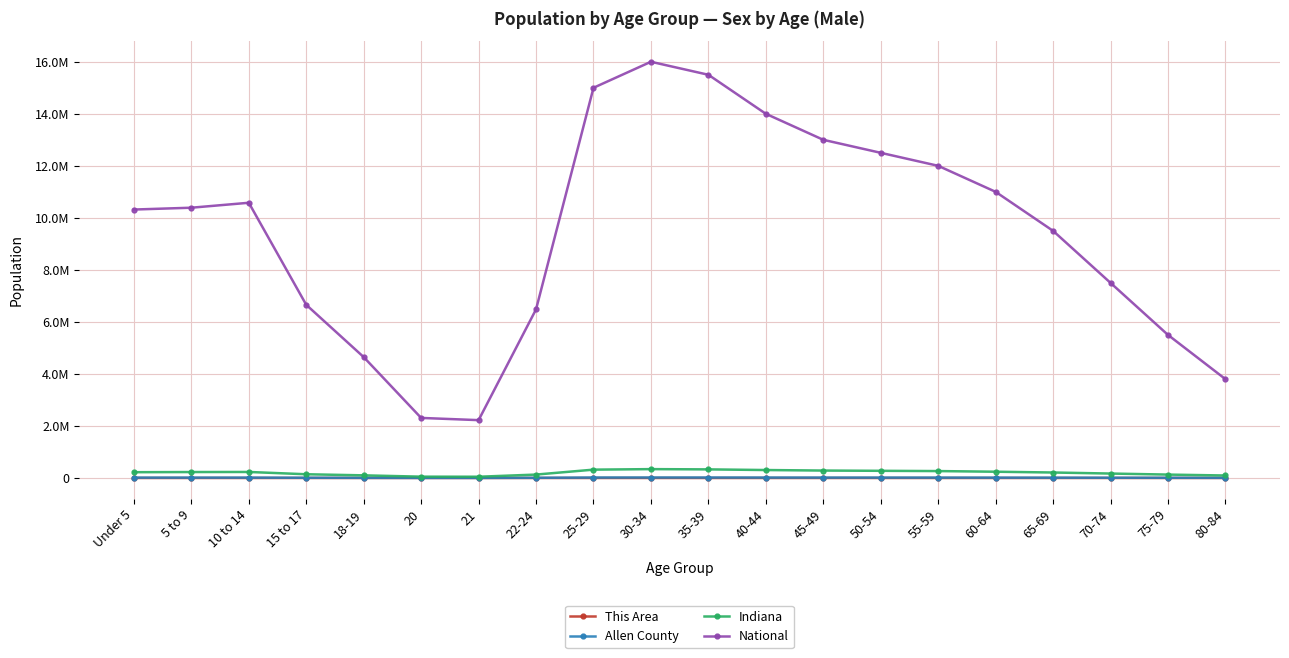

Is it true that Indiana equals 314285 at 5 to 9?

False